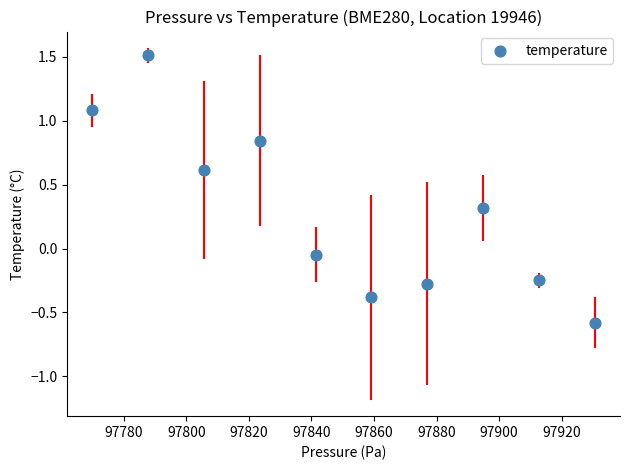

What is the average X value?

97850.3